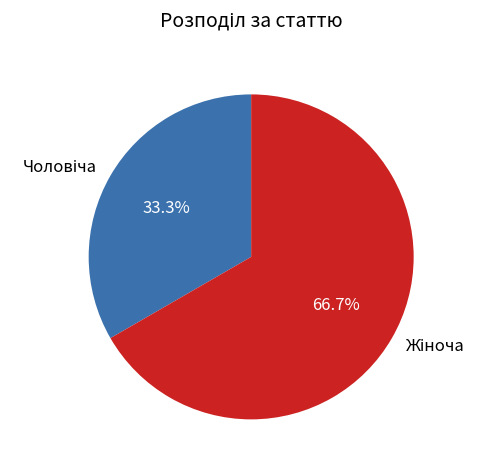

Is there a majority slice in this chart?

Yes